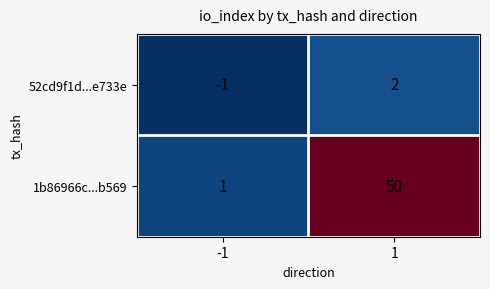

Which series has the largest range (max minus min)?

1b86966c...b569